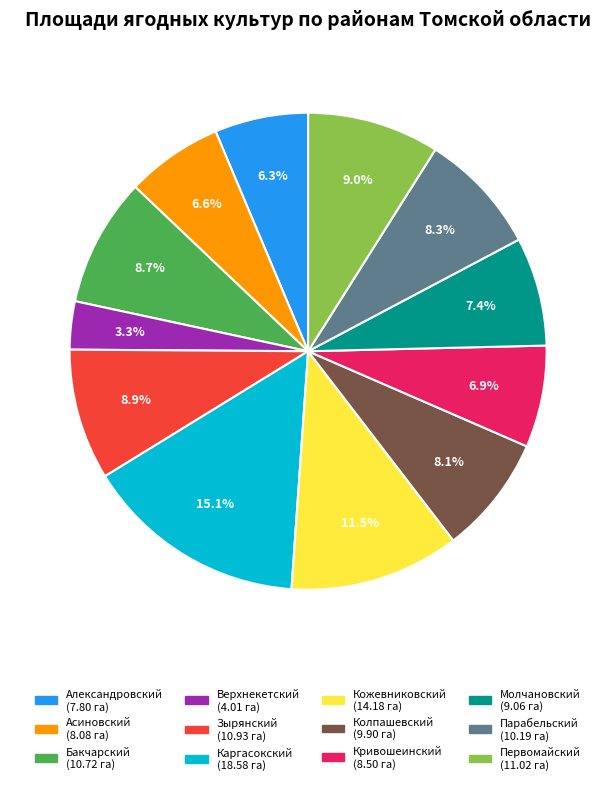

Is there any slice that represents more than half of the pie?

No